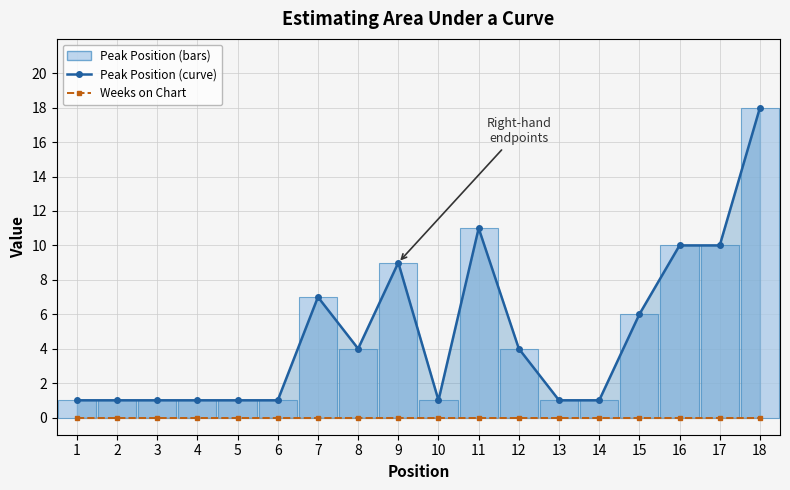

At which label does Peak Position (curve) first exceed 4?

7